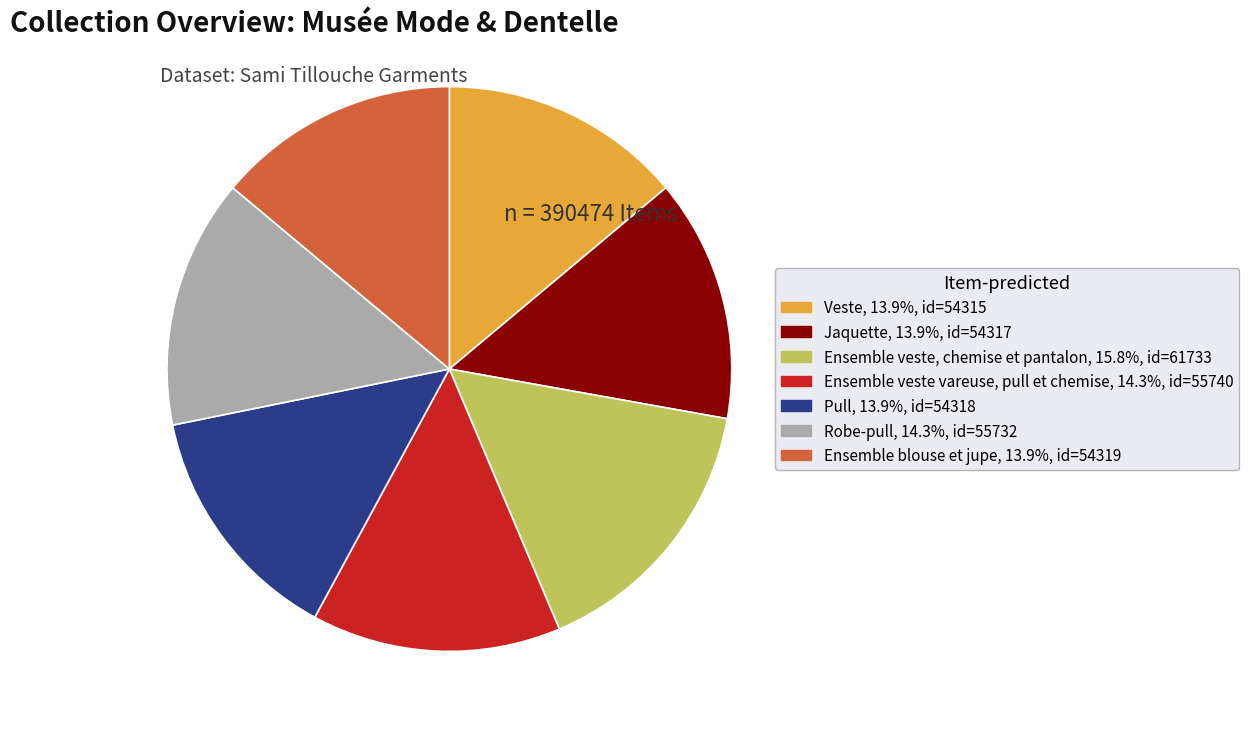

What is the ratio of the value at Pull to the value at Ensemble veste, chemise et pantalon?

0.9